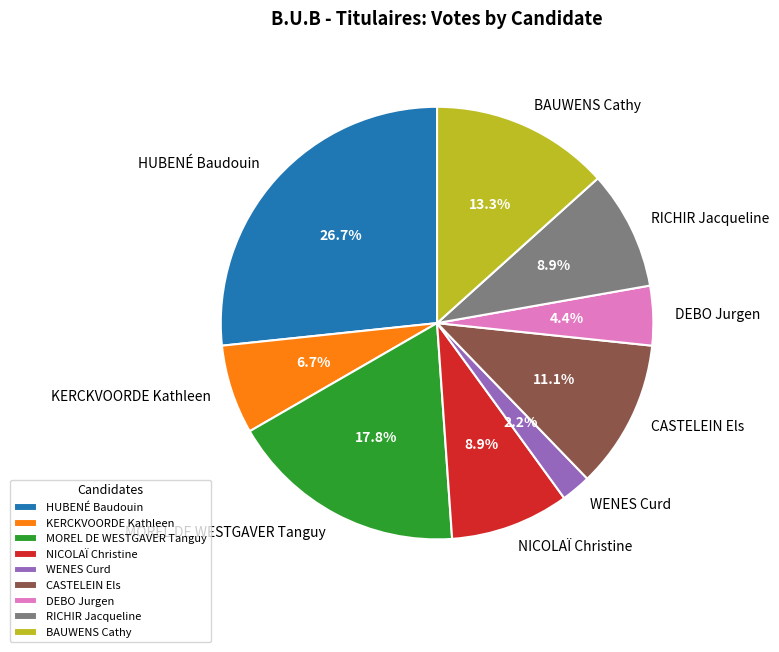

Is there any slice that represents more than half of the pie?

No